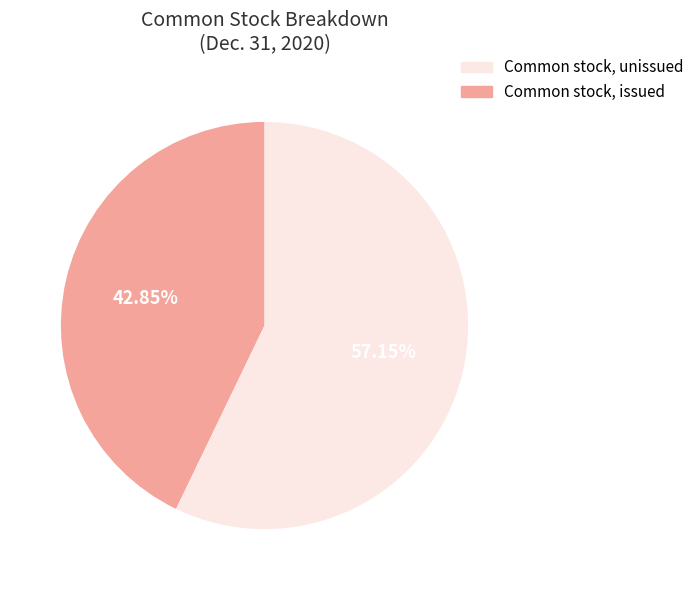

Is there any slice that represents more than half of the pie?

Yes